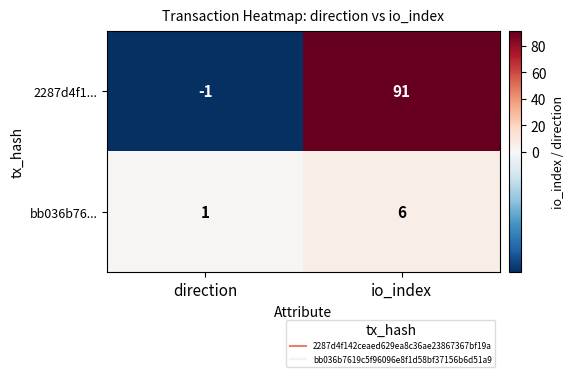

What is the sum of all bb036b76... values?

7